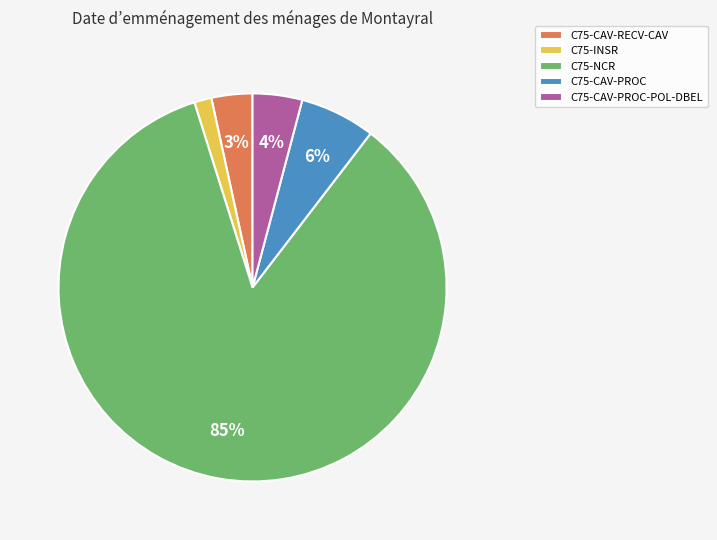

Which has a higher value, C75-INSR or C75-NCR?

C75-NCR